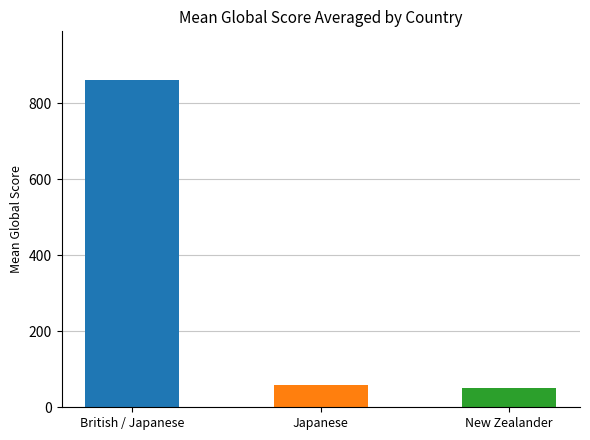

What is the label of the 2nd bar from the left?

Japanese